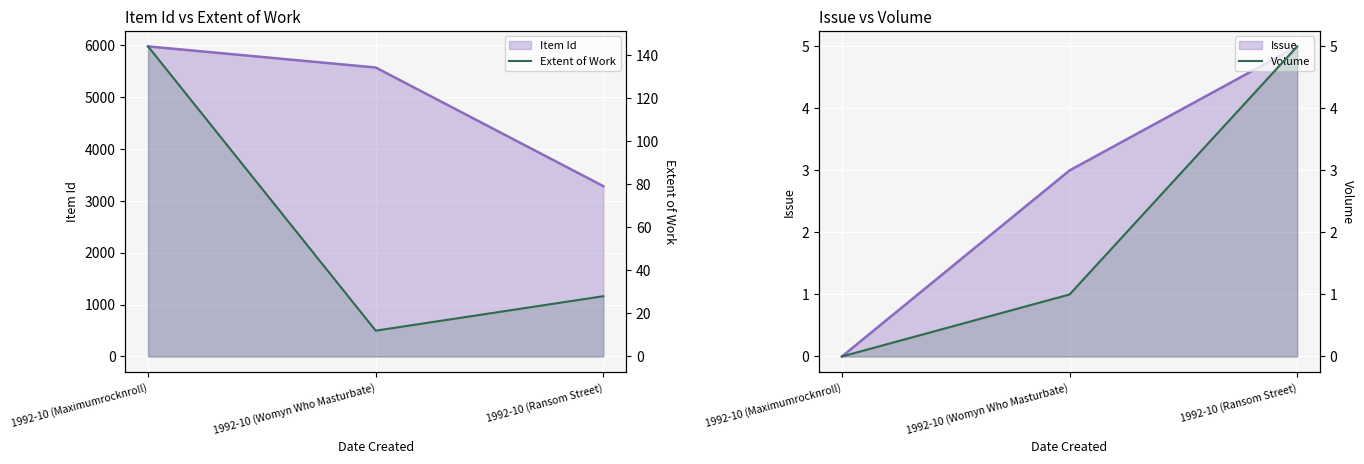

What is the total value across all series at 1992-10 (Womyn Who Masturbate)?

13